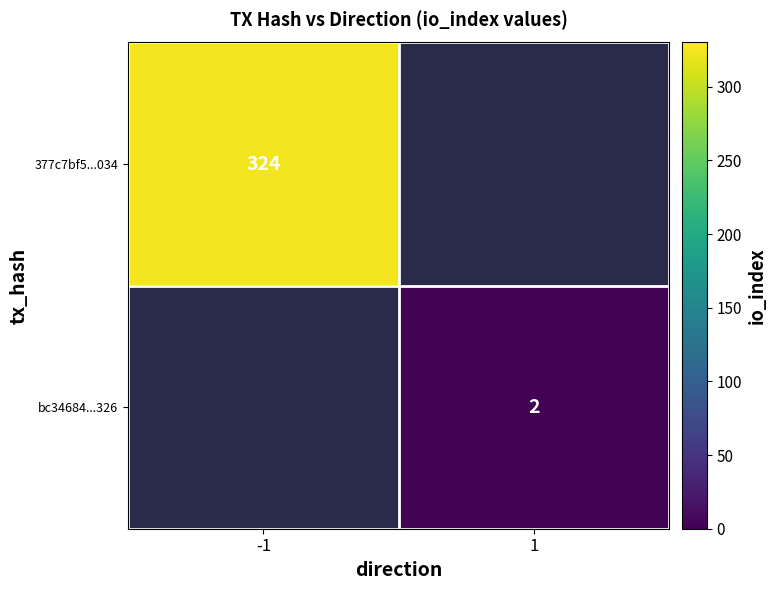

At how many categories does at least one series exceed 196?

1